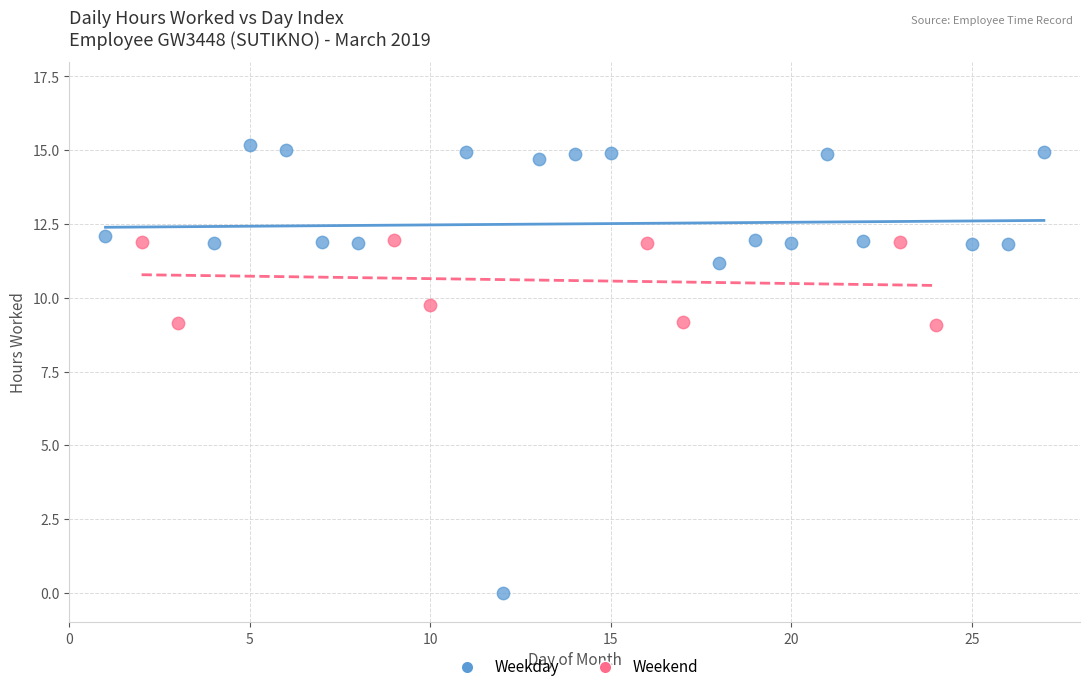

Which series has the largest Y range (max minus min)?

Weekday